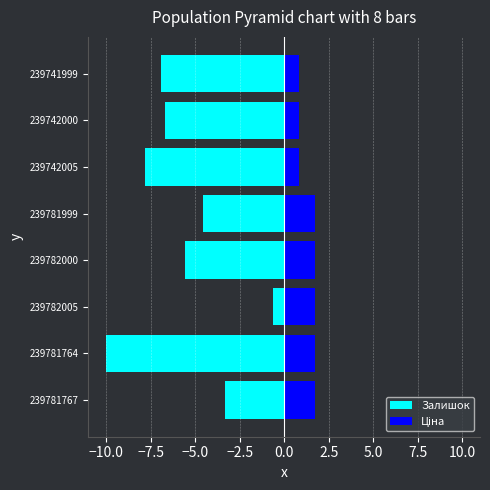

What is the approximate value of Ціна at 239782005?

1.7